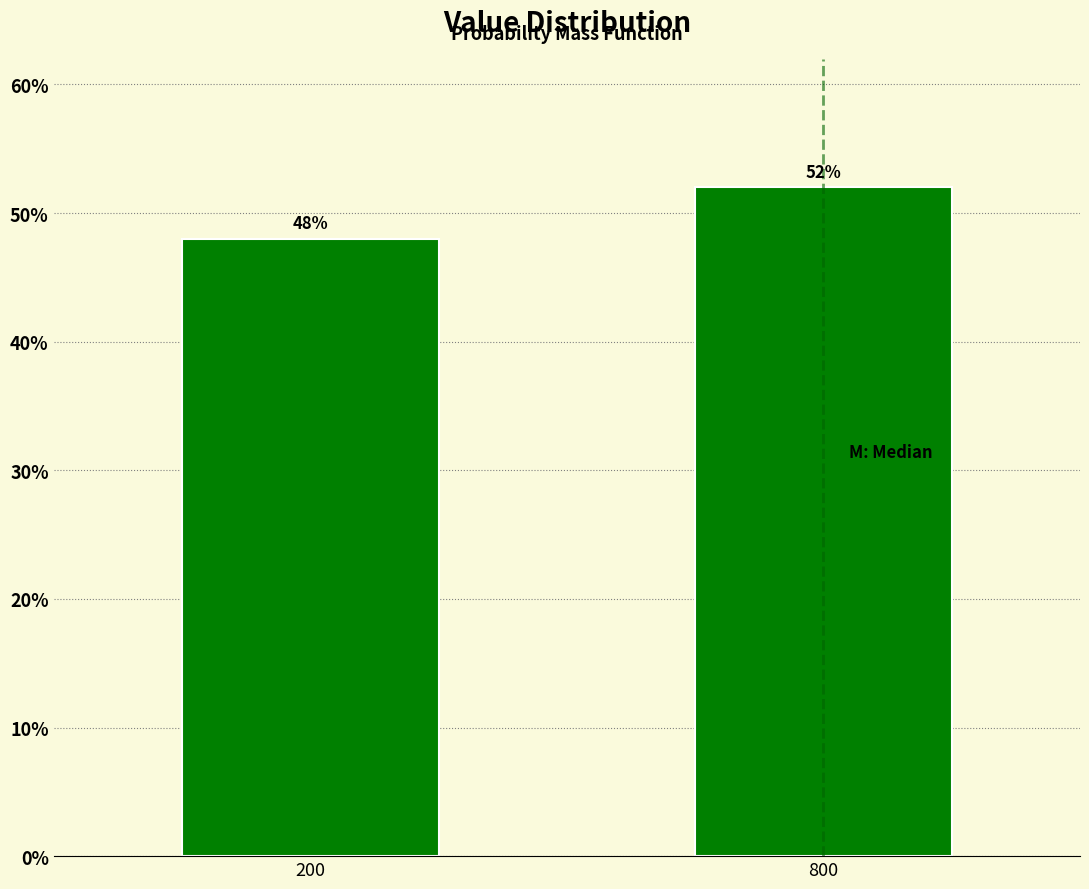

Reading left to right, list all the values displayed in this chart.

48	52